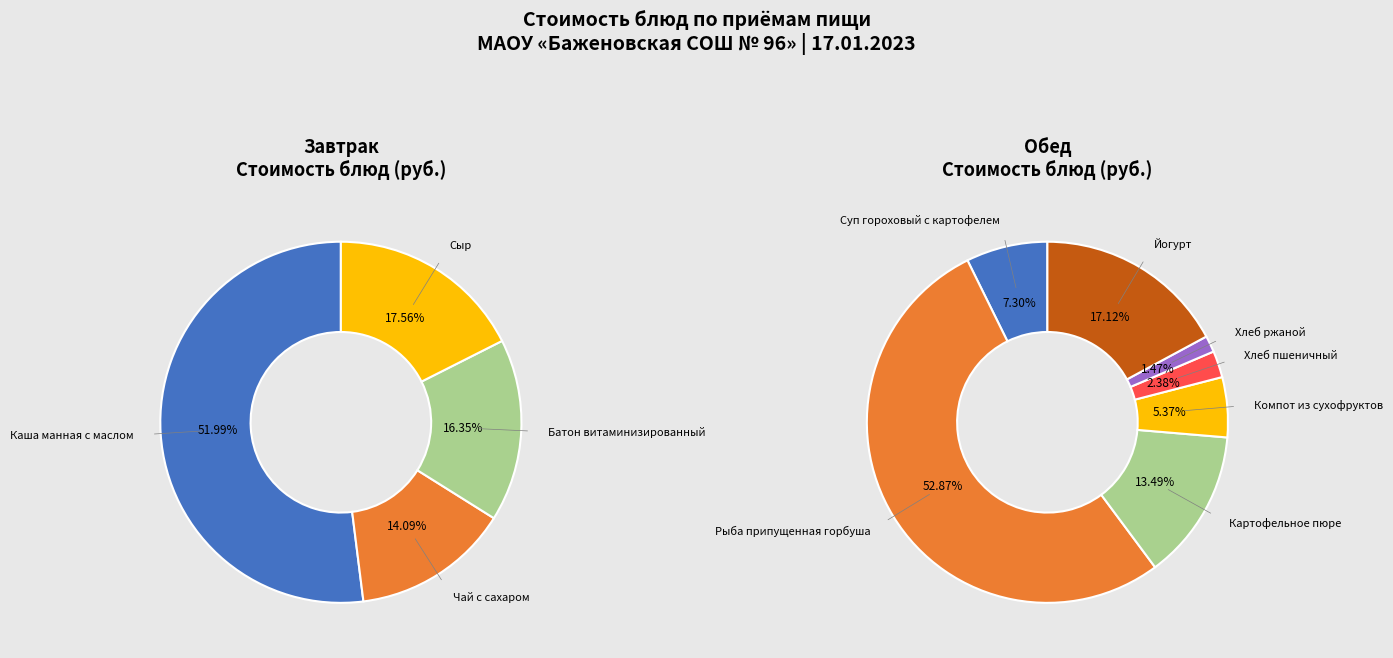

True or false: Чай с сахаром accounts for 1% of the total.

False